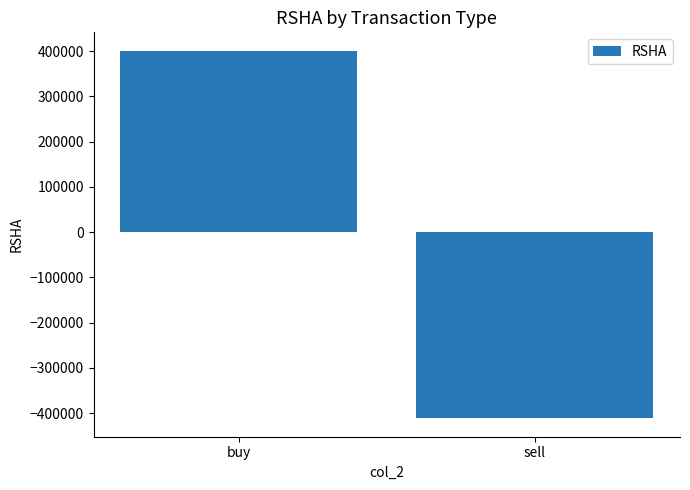

How many values are above zero?

1